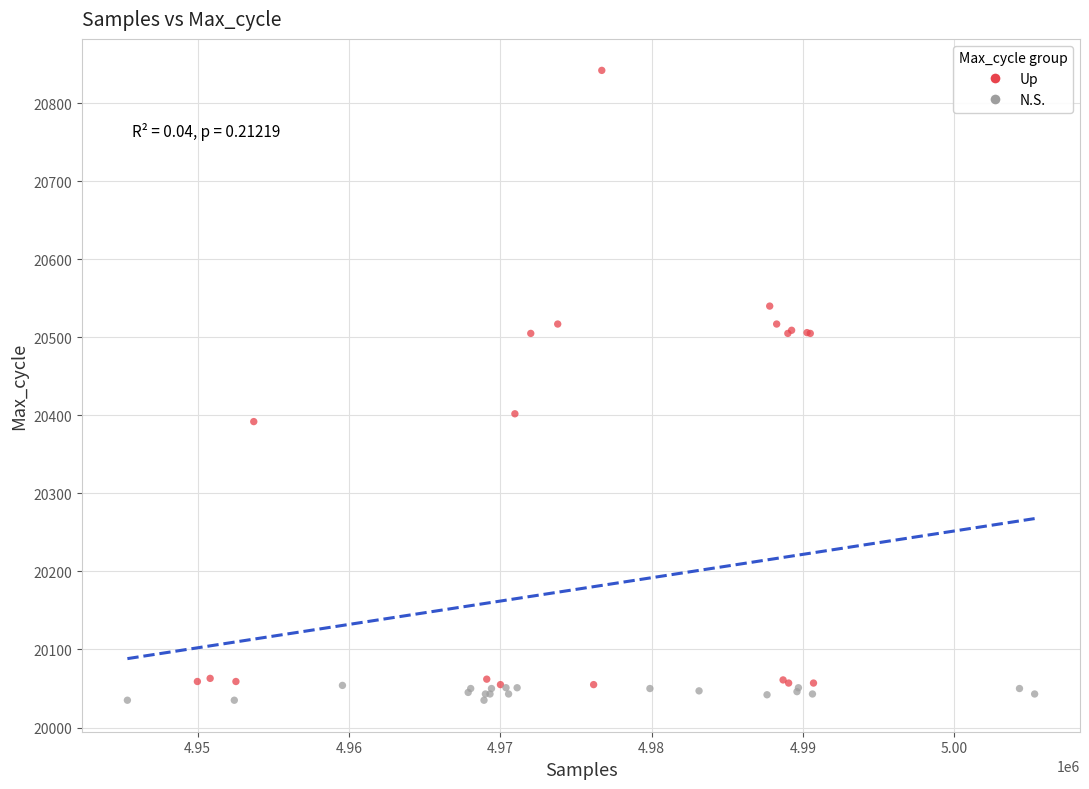

Which series has the largest Y range (max minus min)?

Up